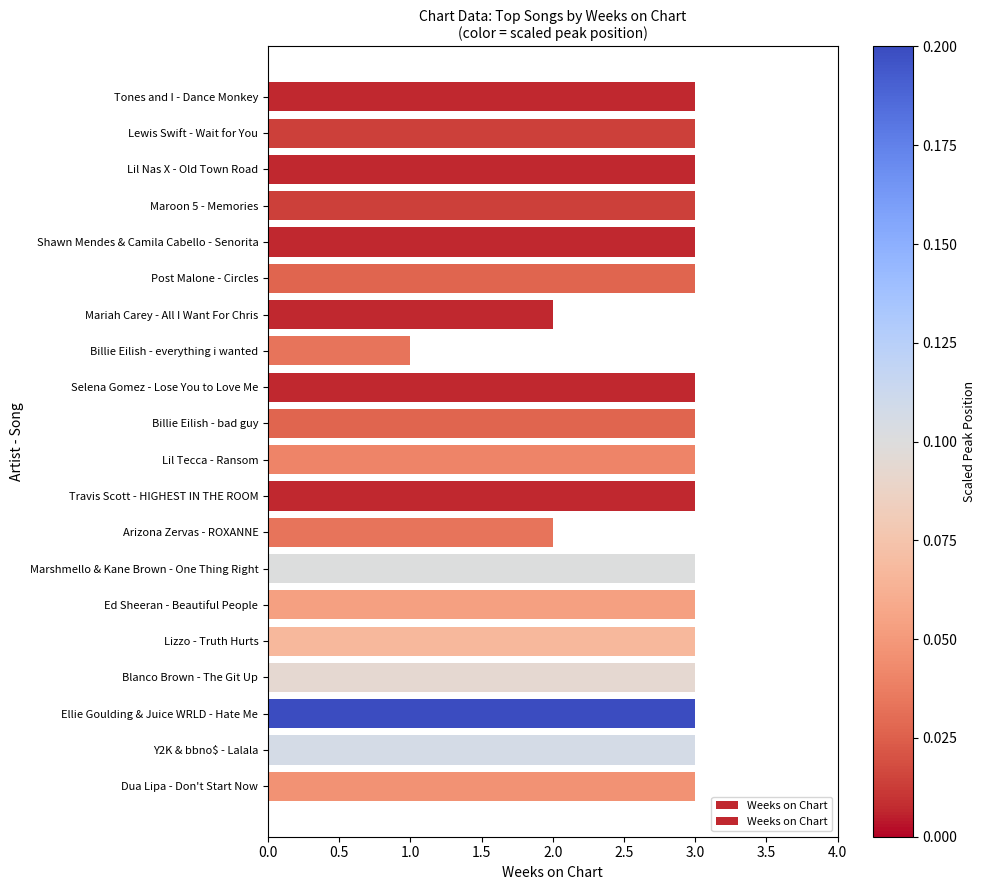

At which category does the chart reach its minimum across all series?

Billie Eilish - everything i wanted